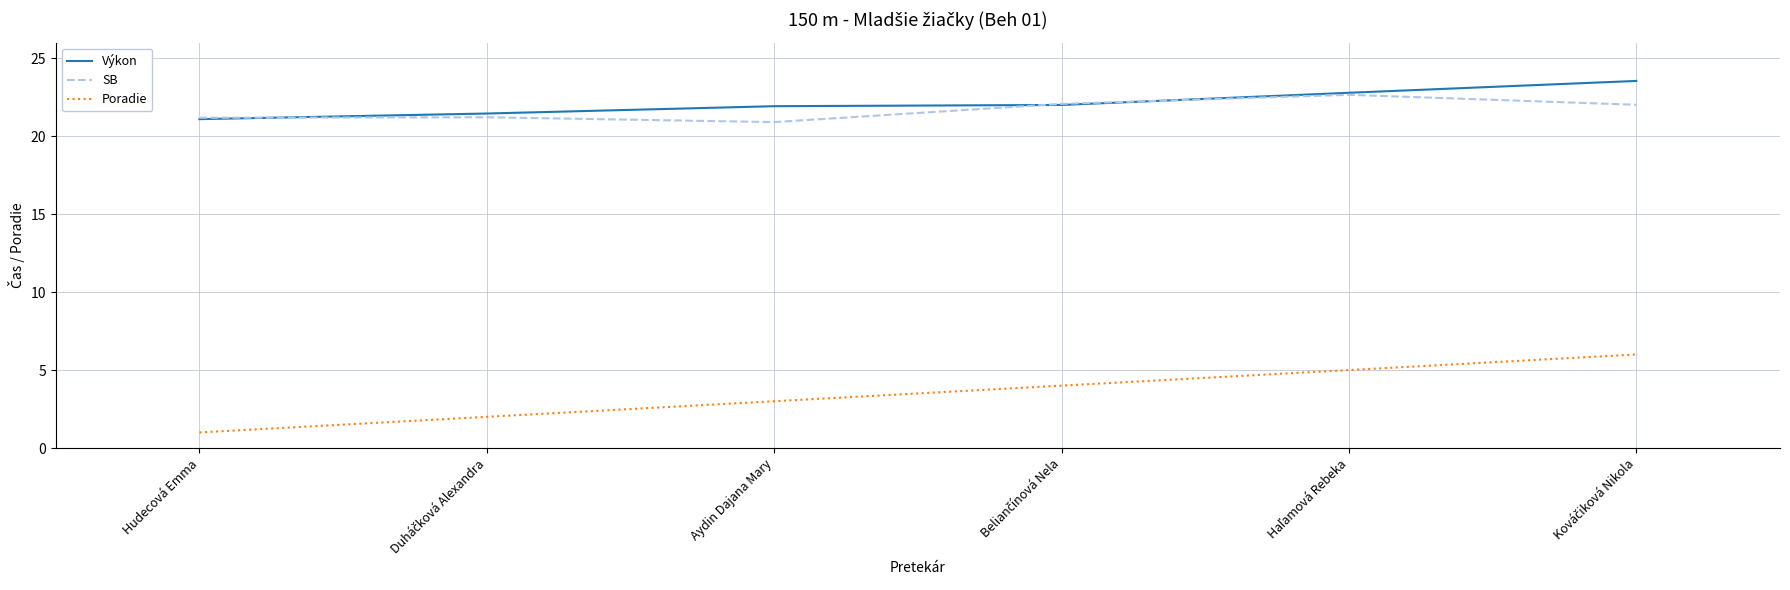

What is the sum of all Poradie values?

21.0